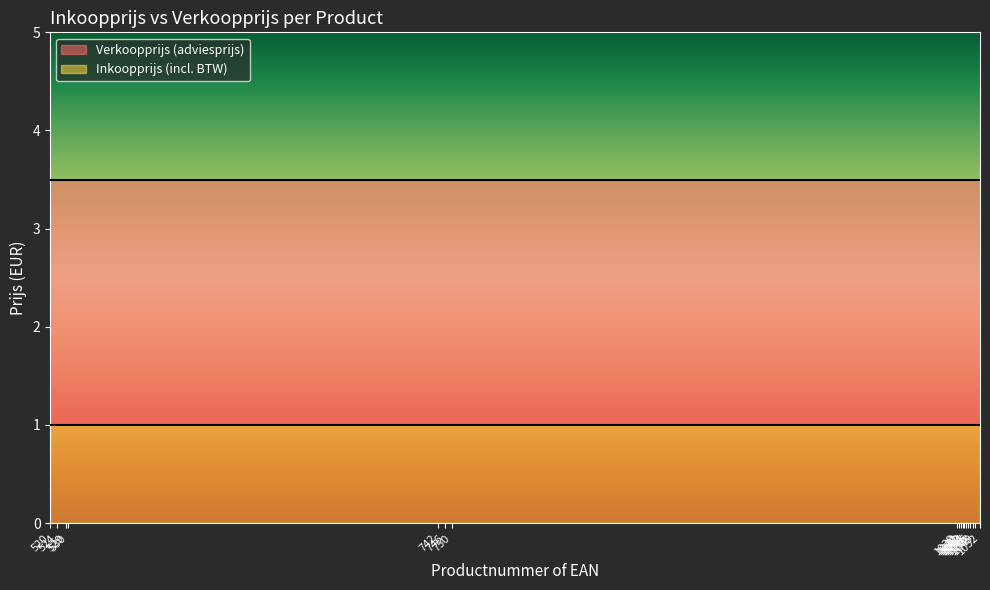

What is the value of the Inkoopprijs (incl. BTW) point at the 5th from the left?

1.0